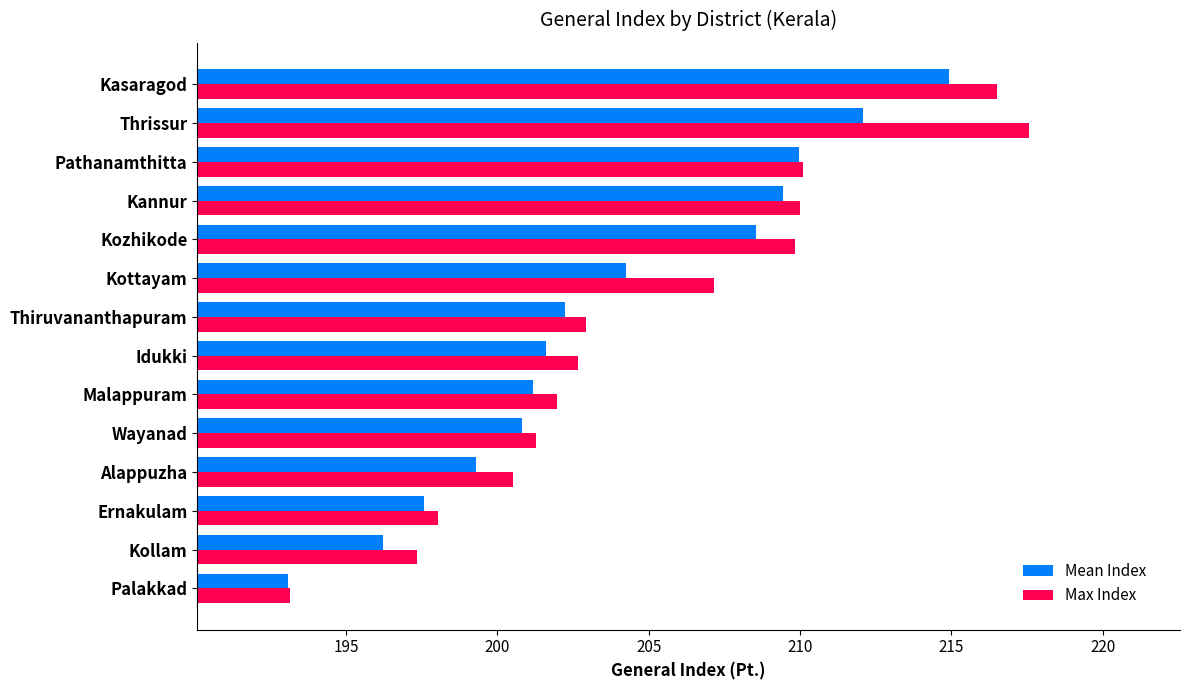

Rank the series by their average value, from highest to lowest.

Max Index, Mean Index